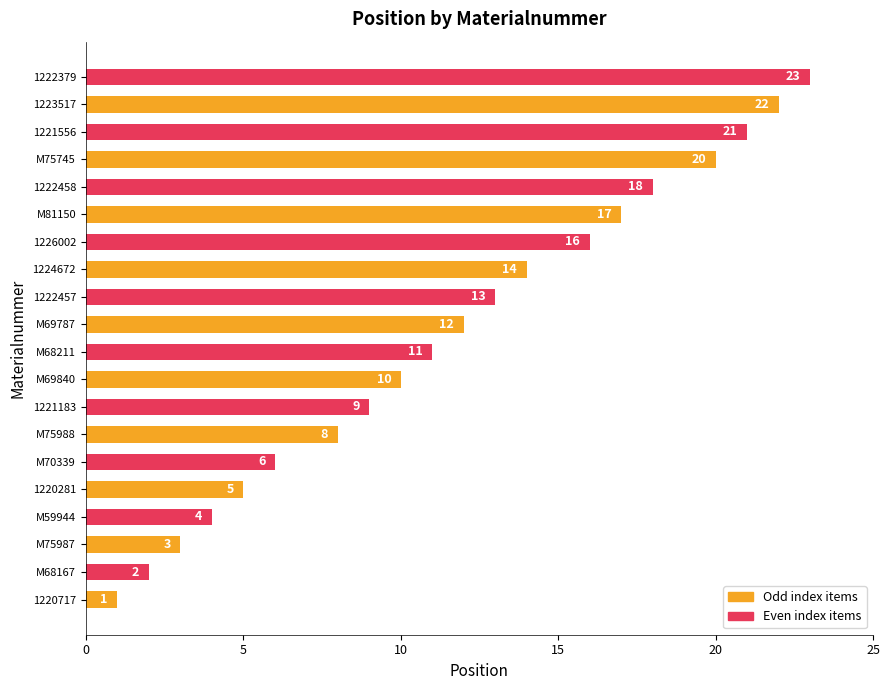

Reading bottom to top, list all the values displayed in this chart.

1	2	3	4	5	6	8	9	10	11	12	13	14	16	17	18	20	21	22	23